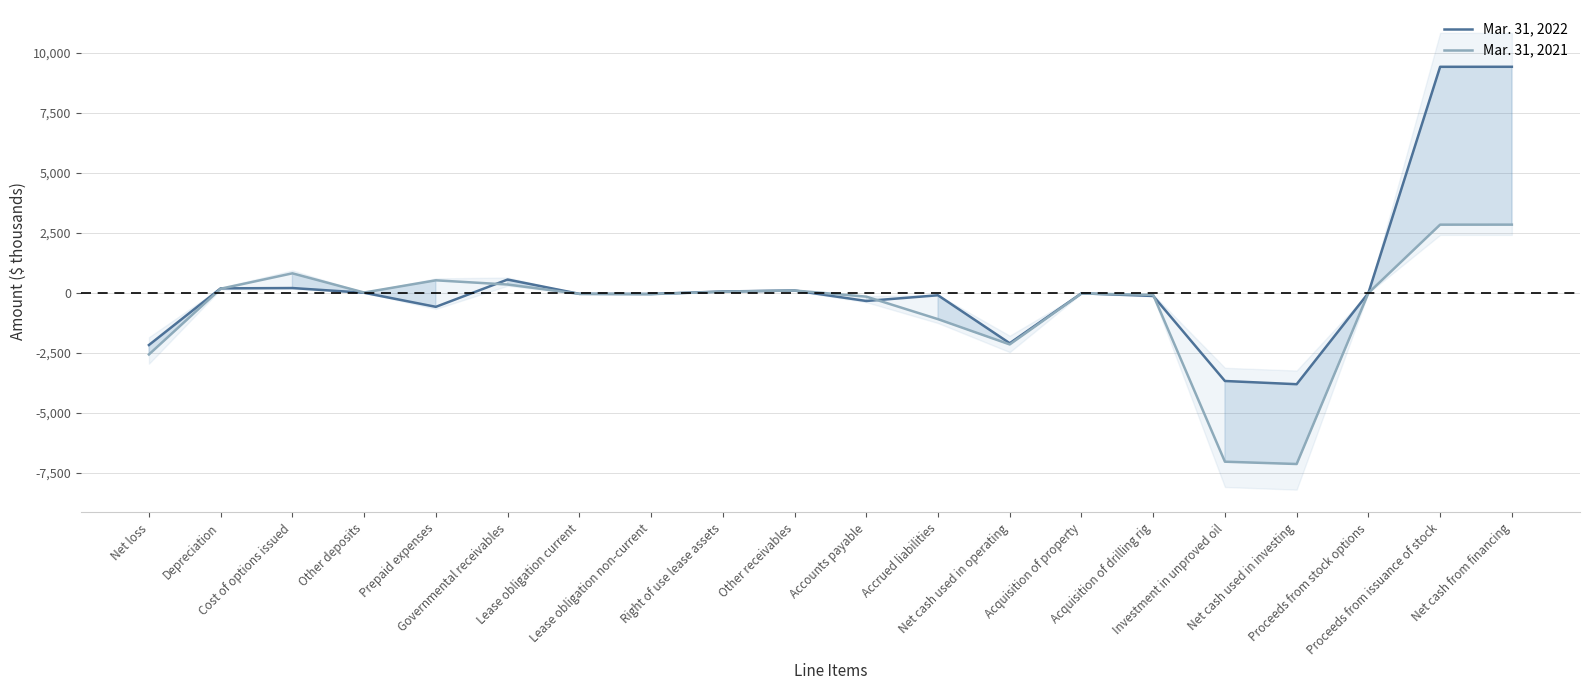

At which label is Mar. 31, 2022 closest to 2814?

Governmental receivables